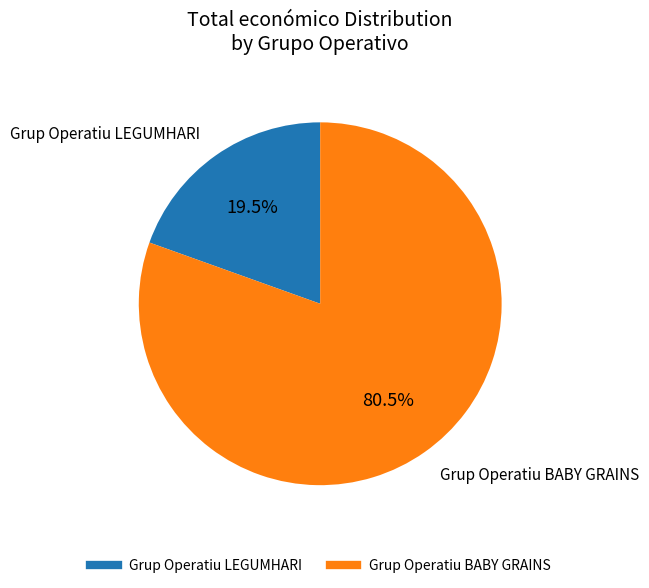

Count the number of slices in the pie.

2